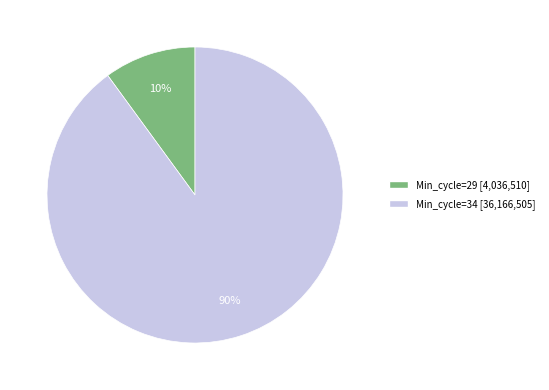

To the nearest percent, what is the difference between the largest and smallest slice percentages?

80%